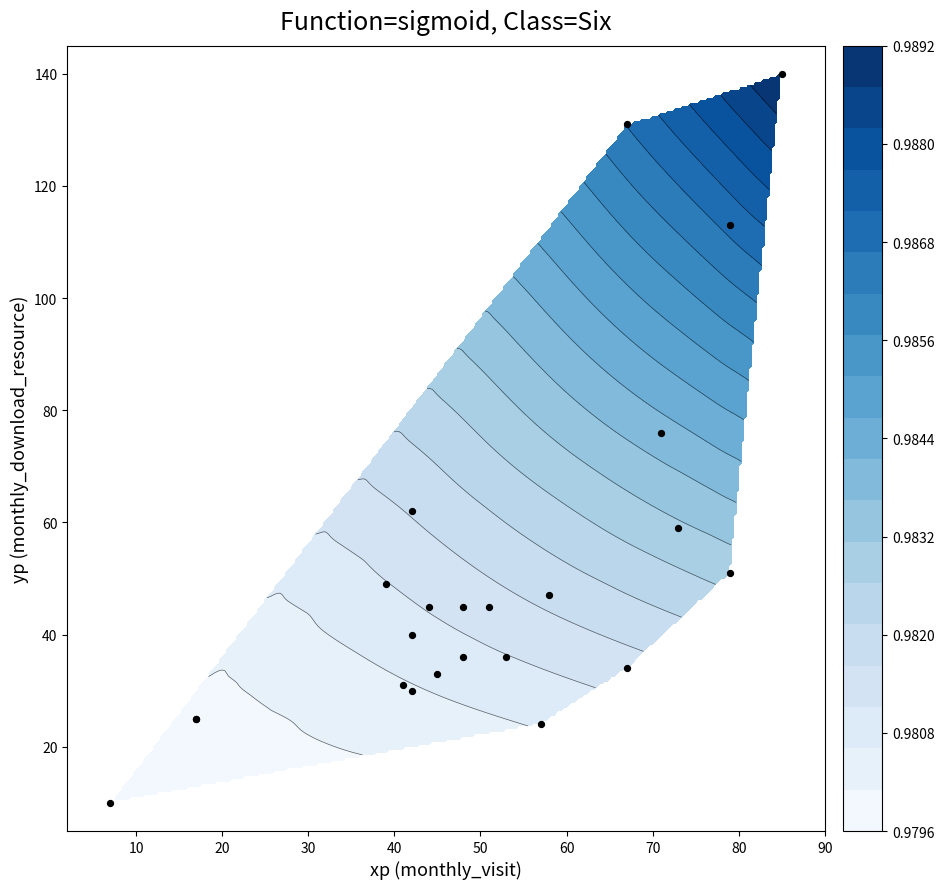

What is the difference between the maximum and minimum values?

130